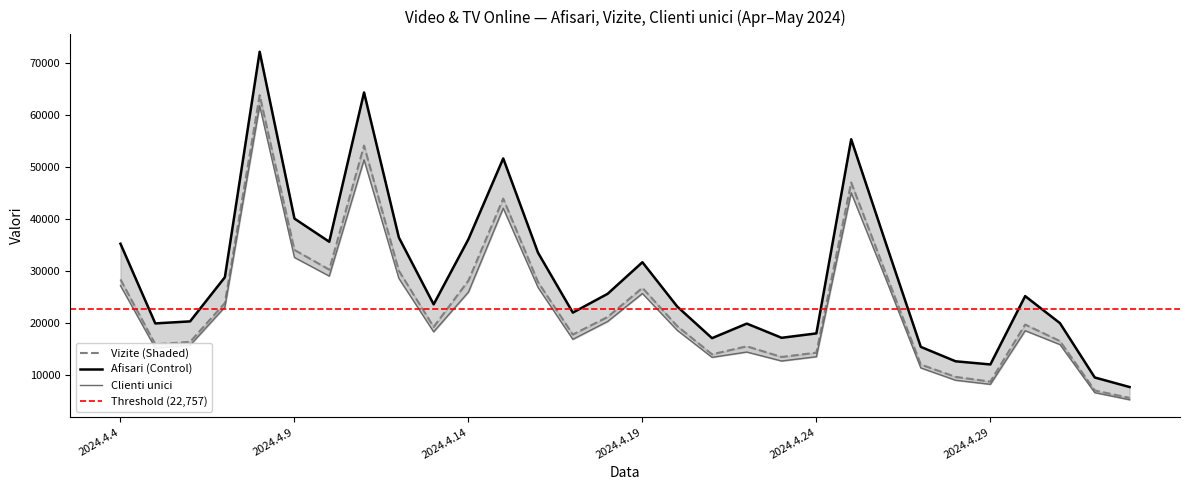

What position from the right is 2024.4.4?

30